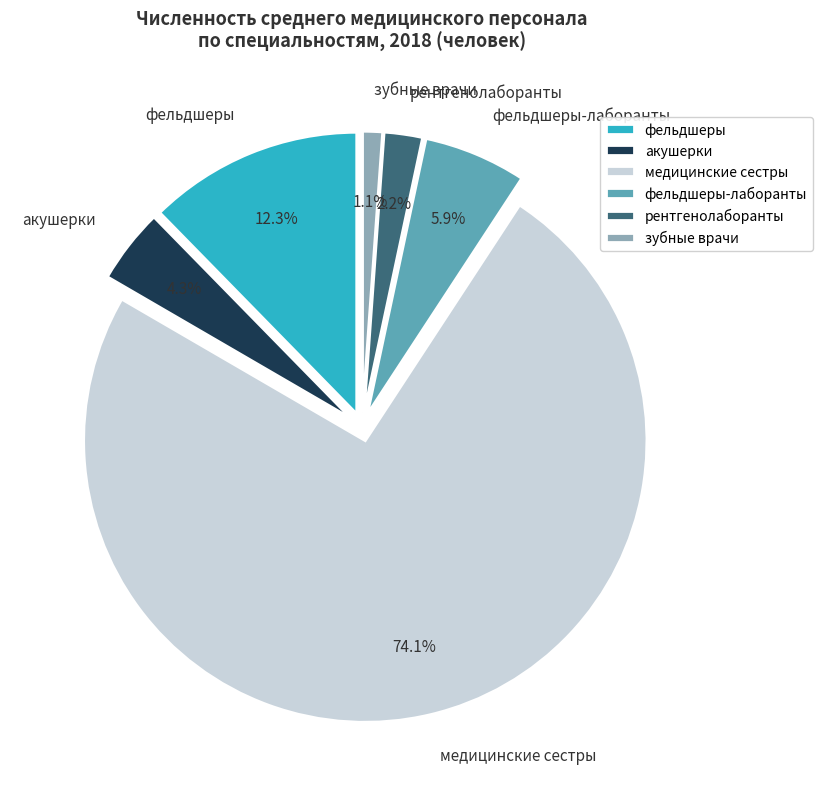

Is it true that медицинские сестры is 84% of the pie?

False